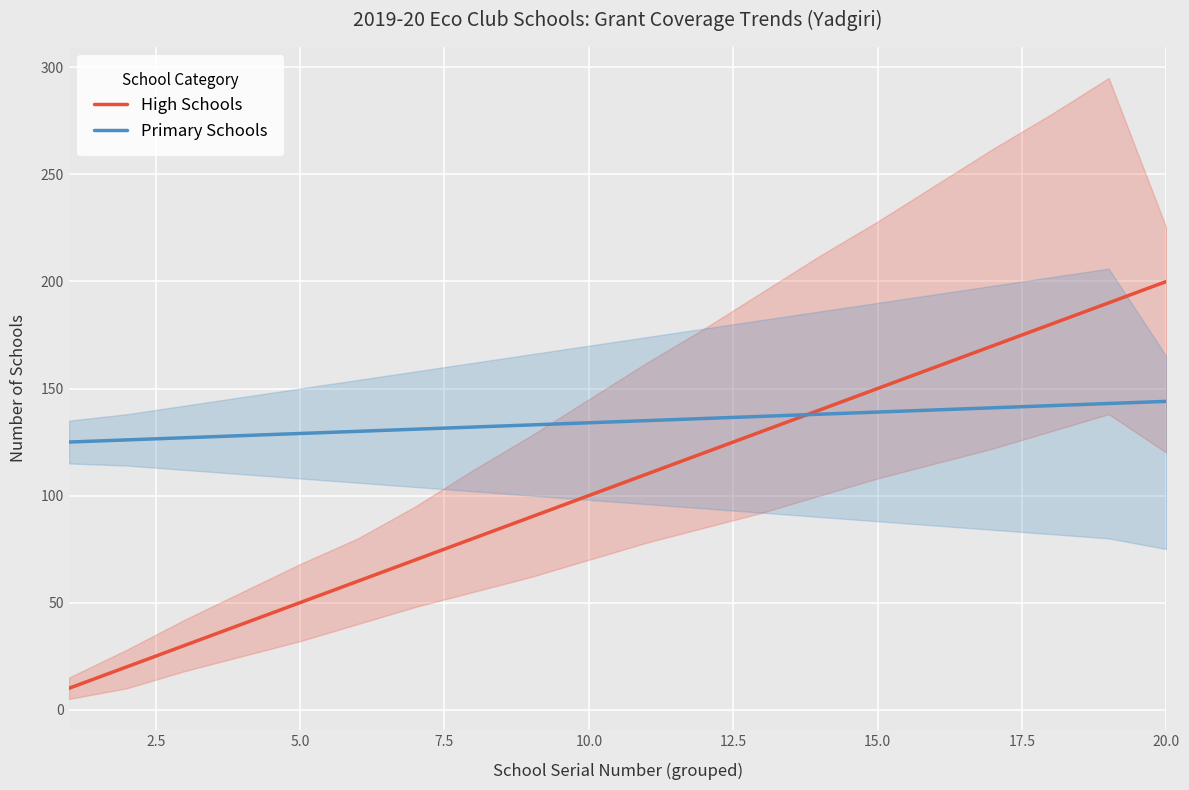

The value of High Schools at 10.0 is 100. True or false?

True